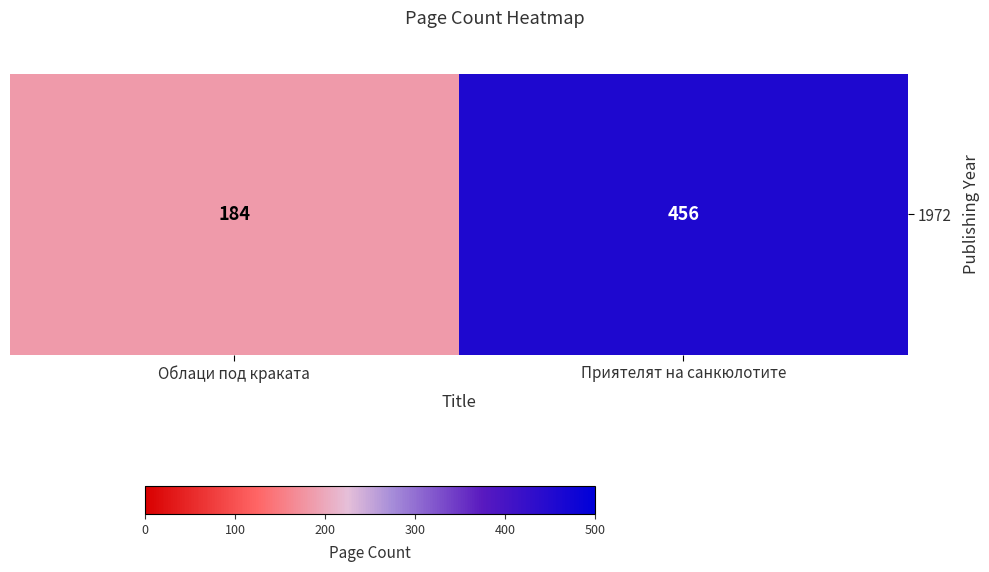

Which has a higher value, Облаци под краката or Приятелят на санкюлотите?

Приятелят на санкюлотите